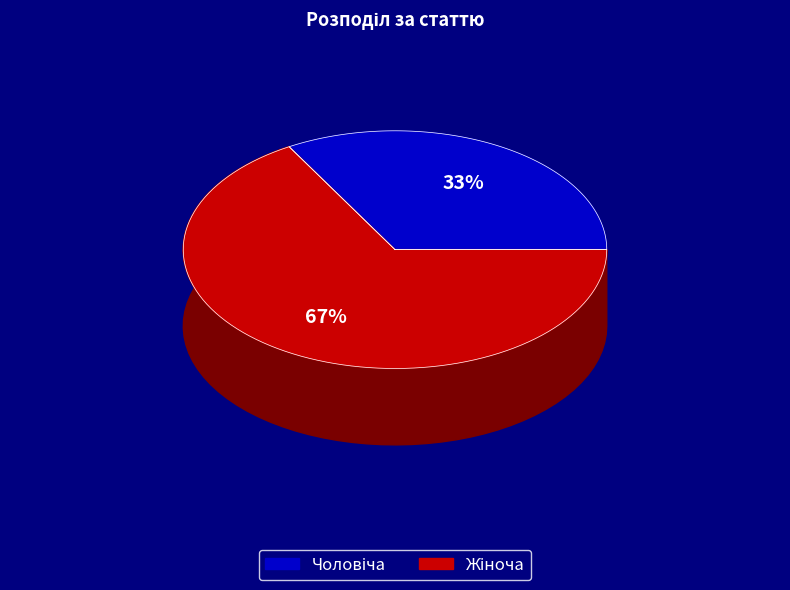

Which slice represents more than half of the pie?

Жіноча